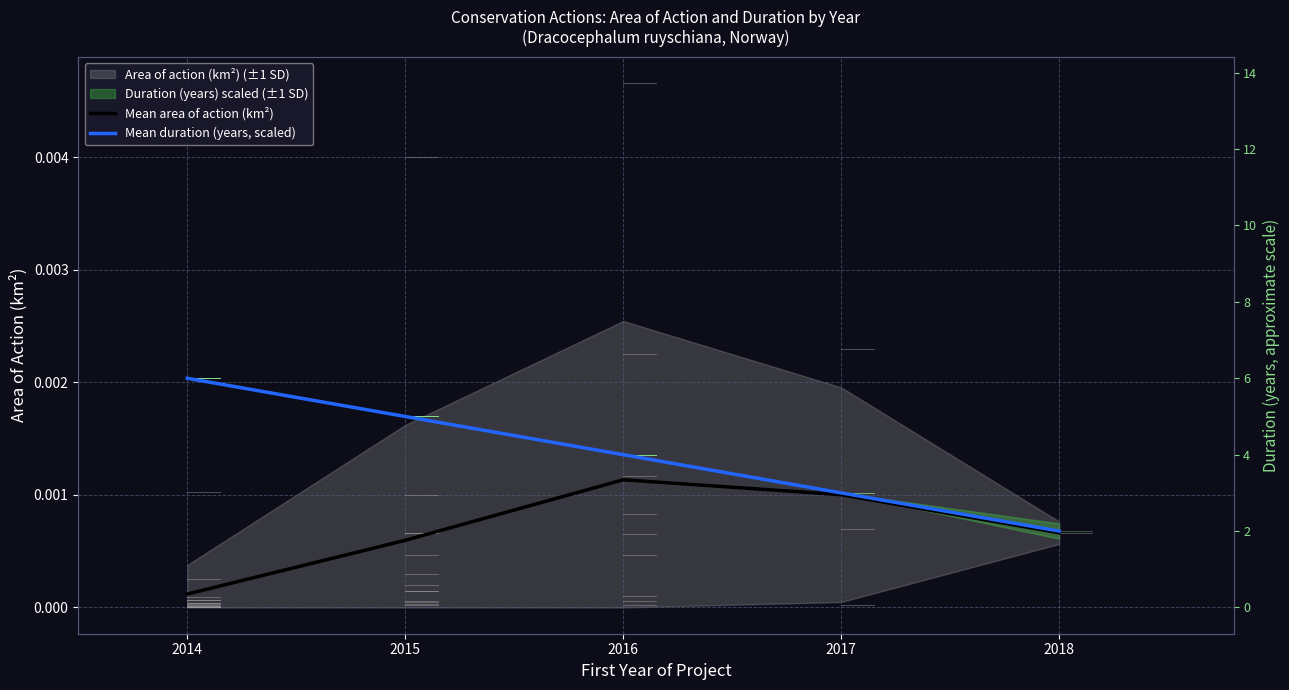

List the labels in order of Mean duration (years, scaled) value, smallest first.

2018, 2017, 2016, 2015, 2014